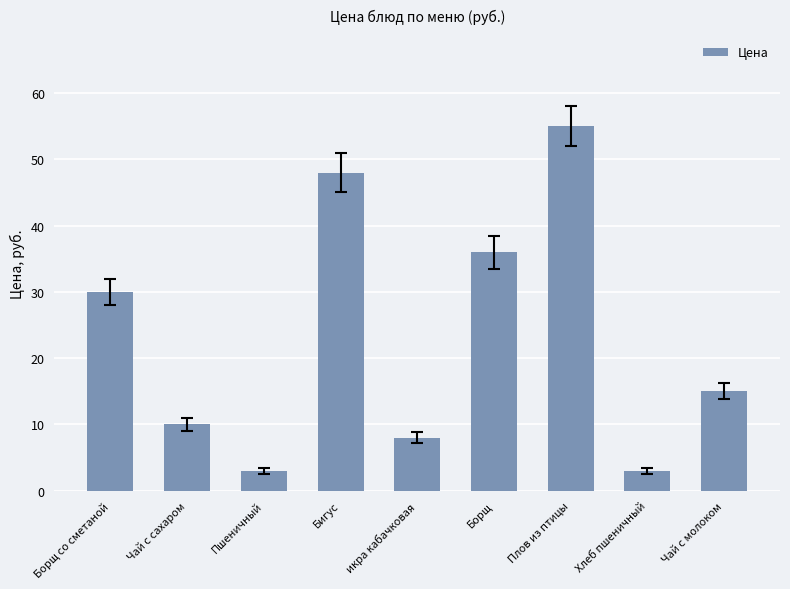

What position from the right is Хлеб пшеничный?

2